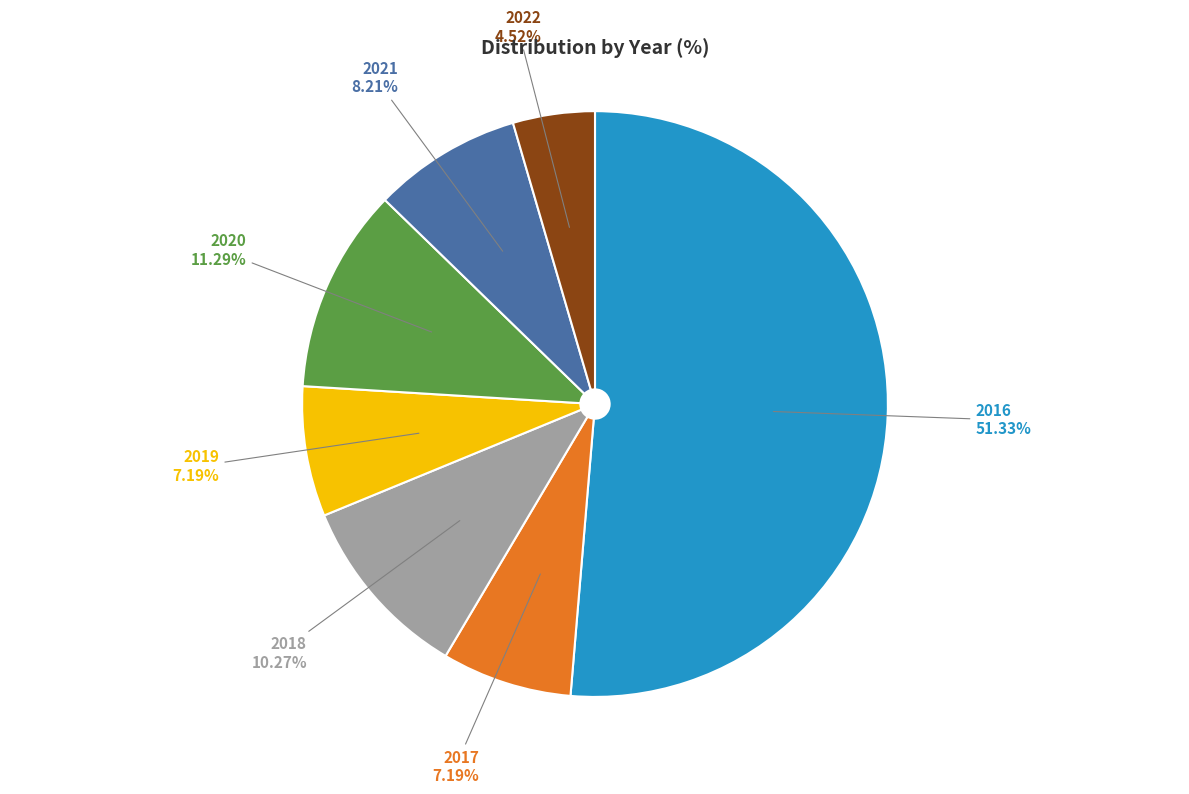

Is it true that 2017 is 13% of the pie?

False